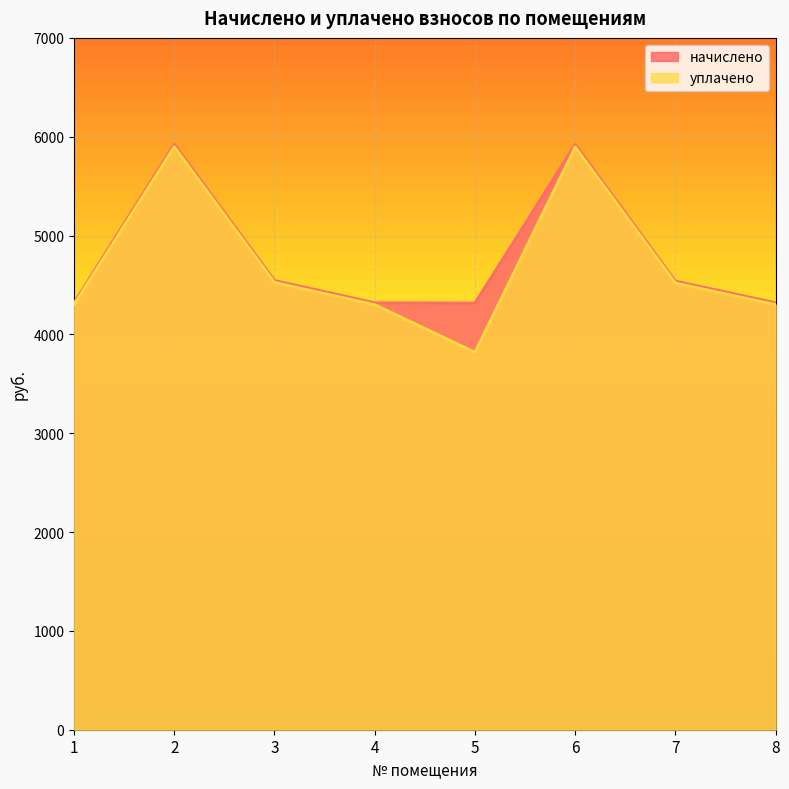

What is the value of the уплачено point at the 4th from the left?

4301.3